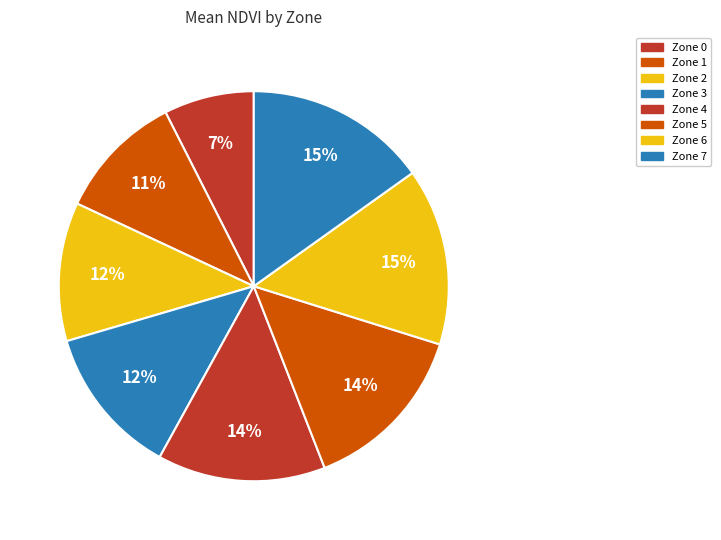

Count the number of slices in the pie.

8